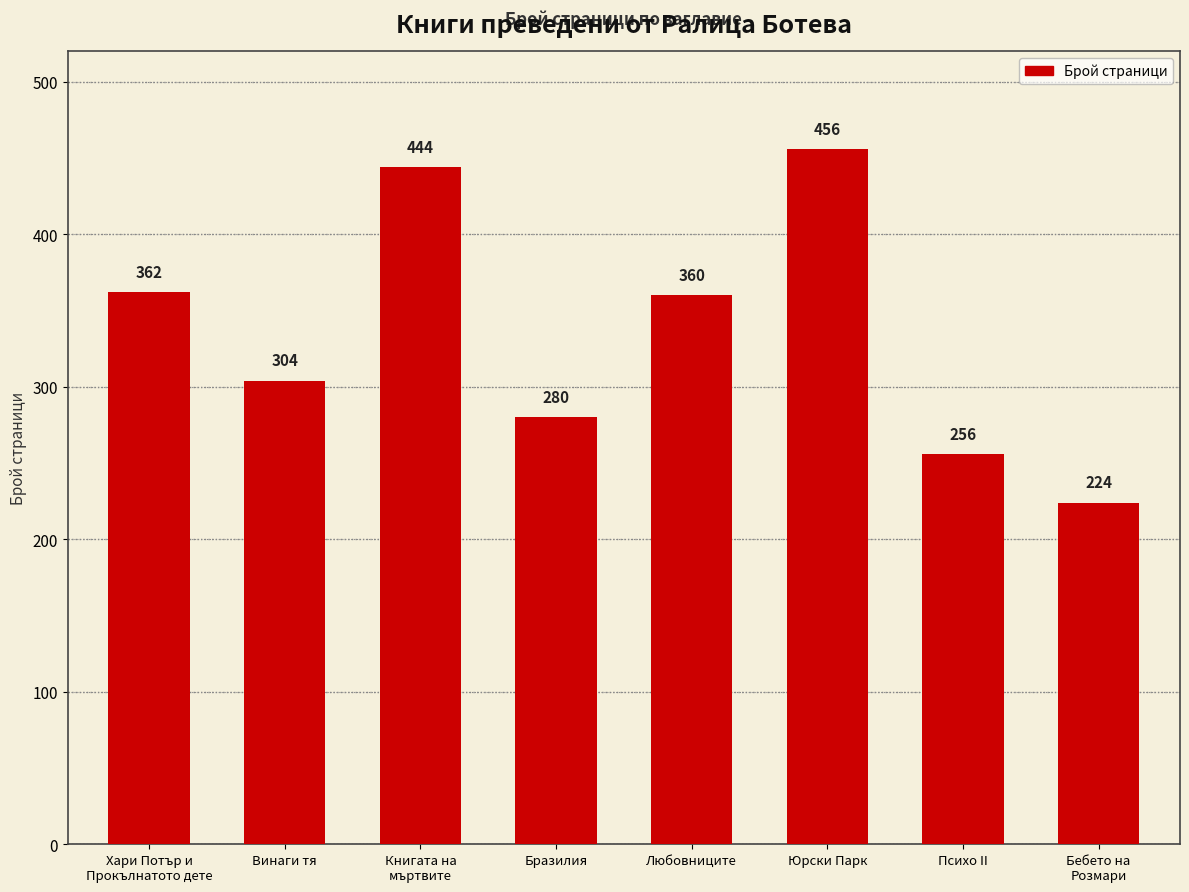

Reading left to right, transcribe all the data shown in this chart.

362	304	444	280	360	456	256	224